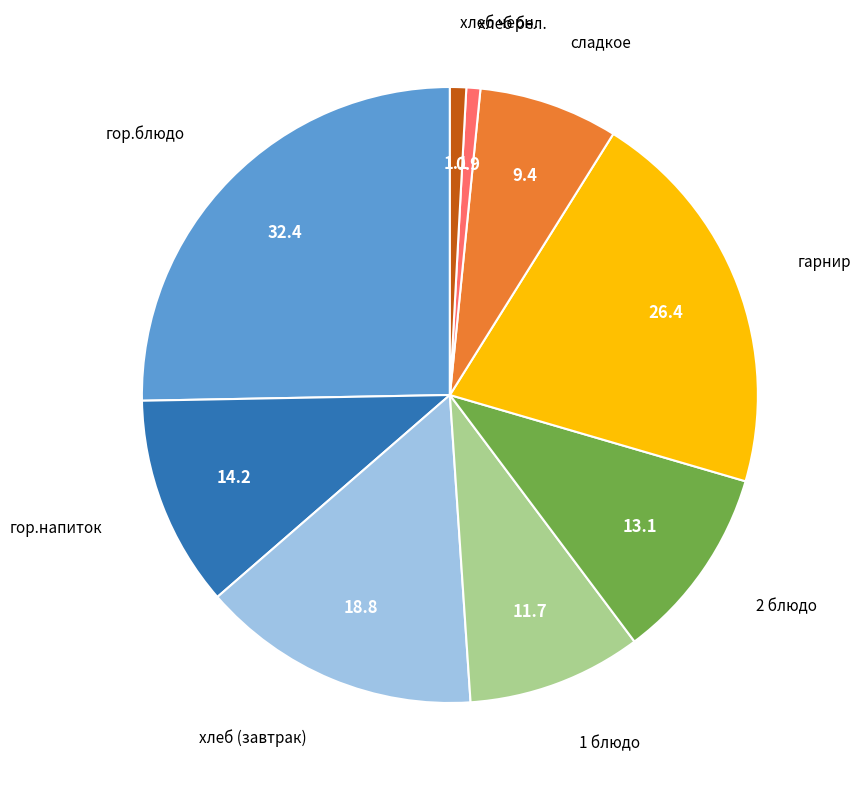

Is there any slice that represents more than half of the pie?

No